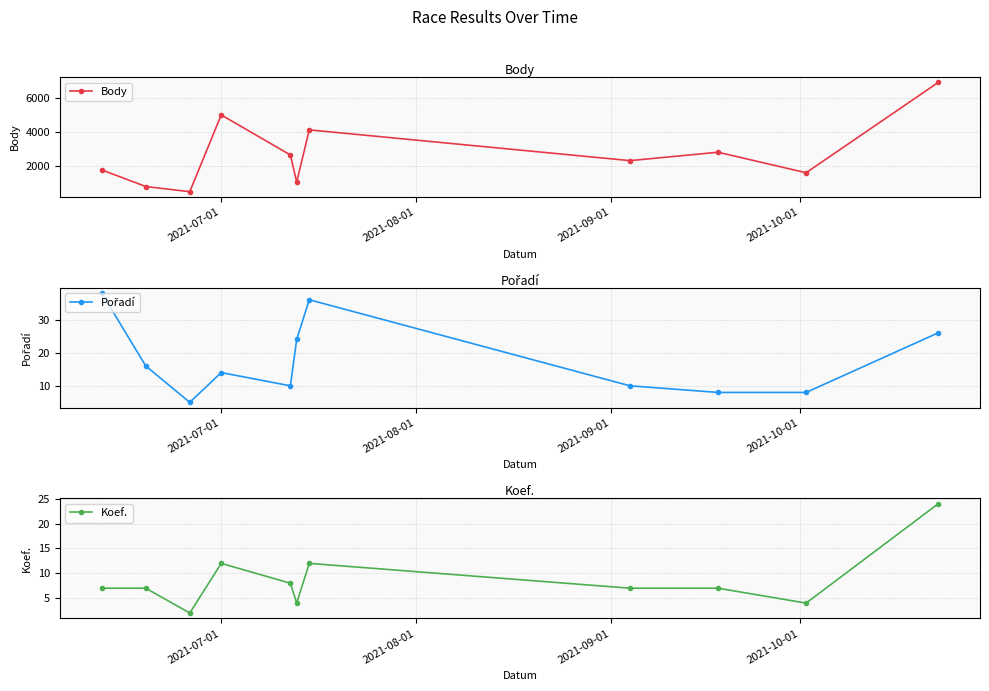

What is the average value of the Pořadí series?

18